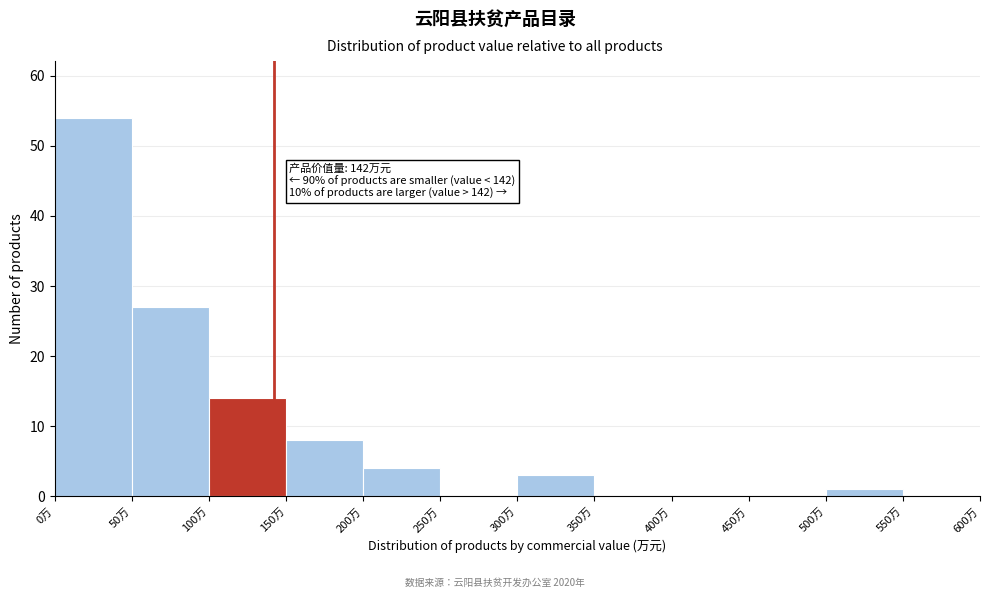

Which range on the x-axis has the tallest bar?

0 to 50